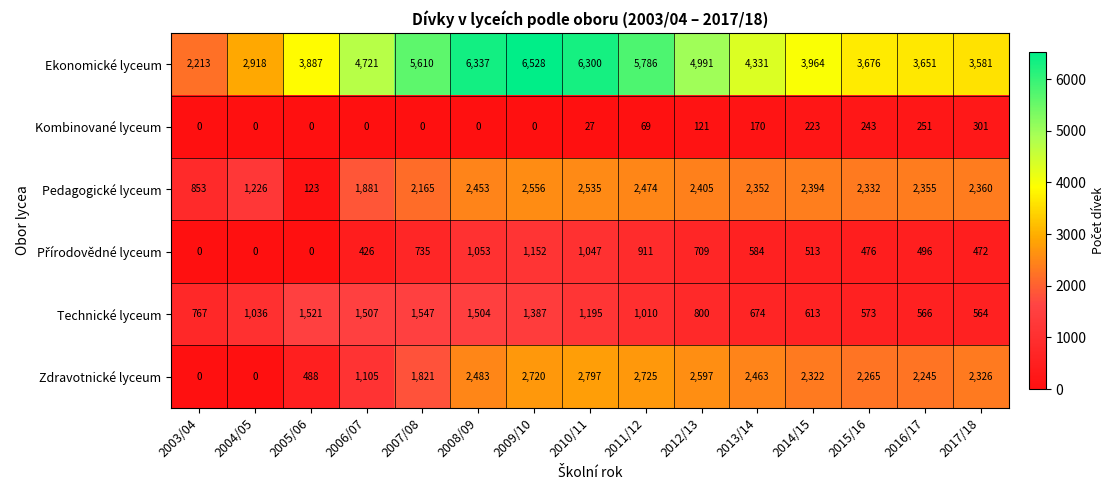

Which series has the largest total across all categories?

Ekonomické lyceum